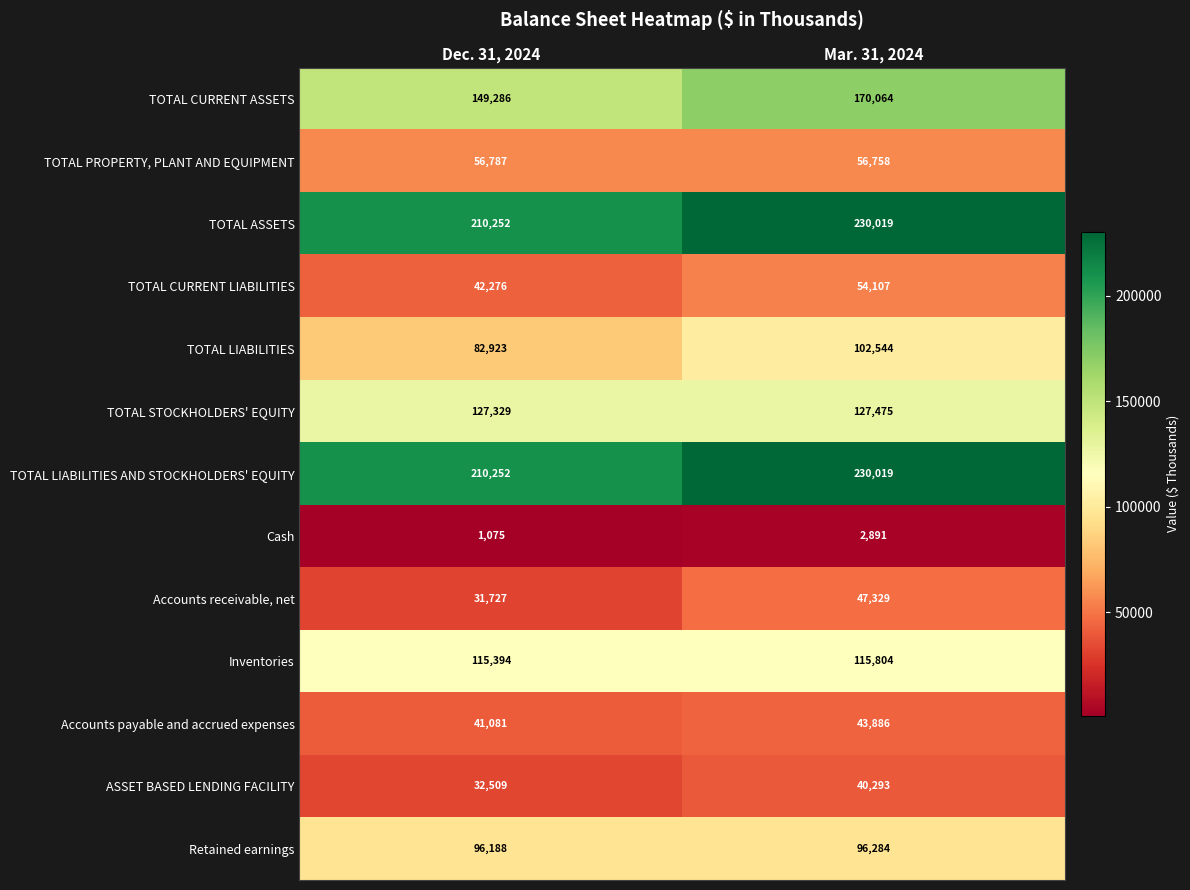

Rank the categories by TOTAL CURRENT LIABILITIES value from highest to lowest.

Mar. 31, 2024, Dec. 31, 2024